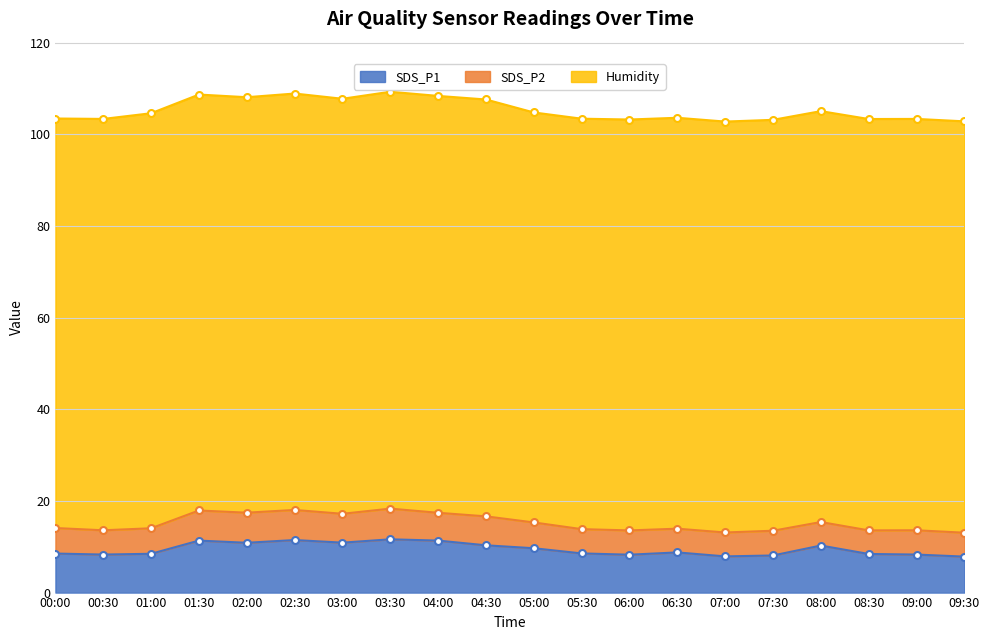

True or false: Humidity and SDS_P1 cross at least once.

False